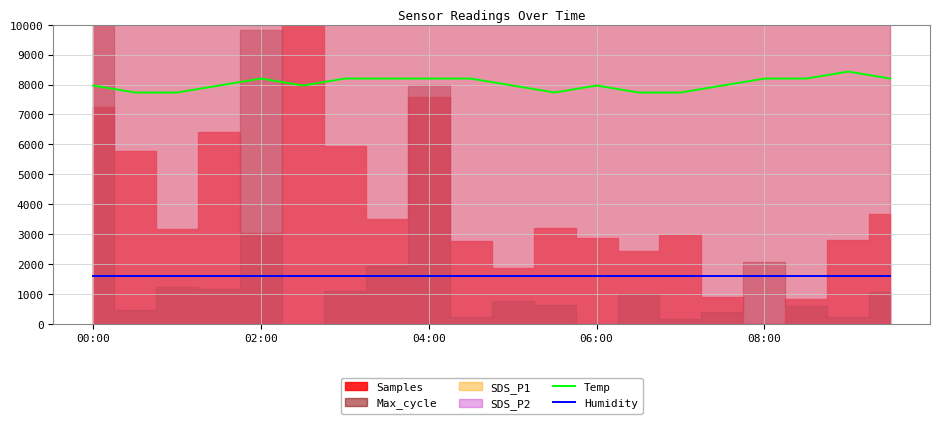

What is the minimum value for Temp?

7733.3